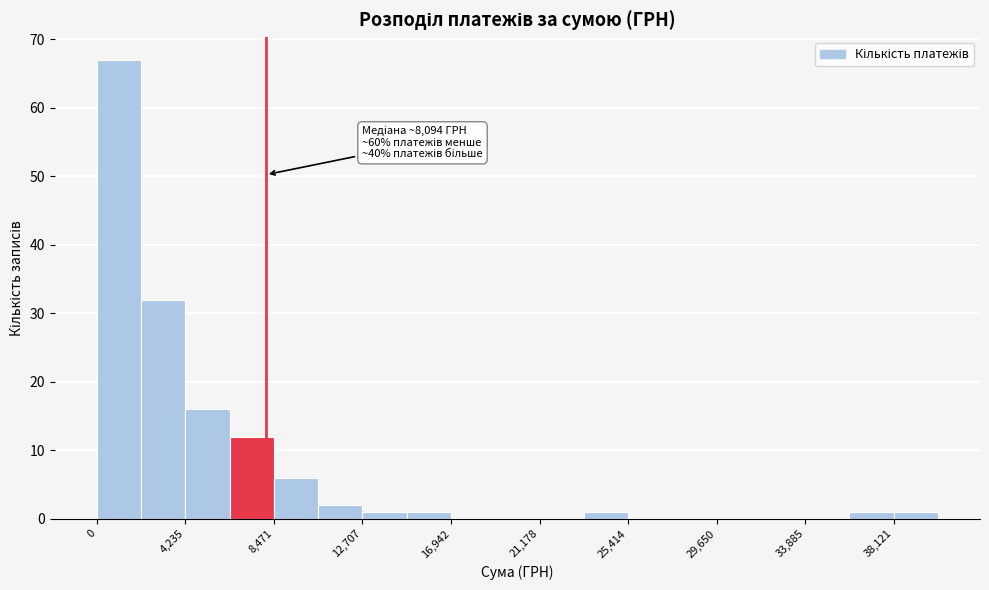

Over which range of the x-axis is the bar tallest?

0 to 2000